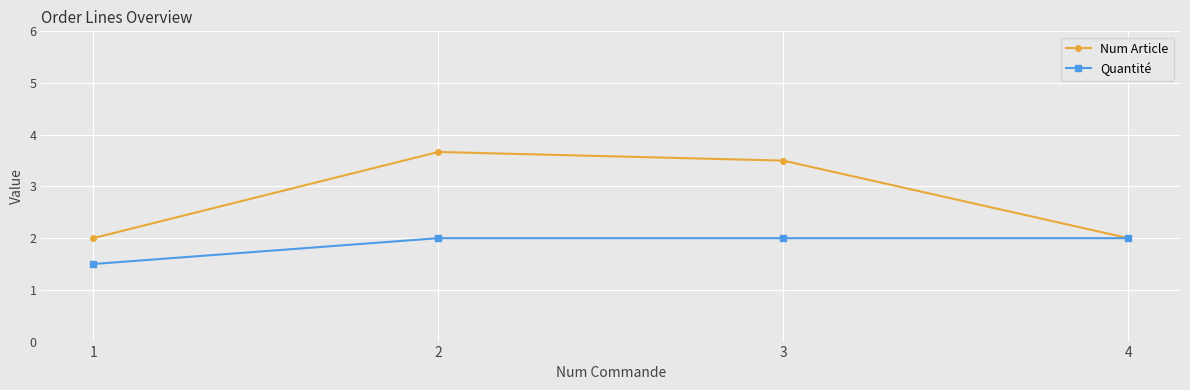

What is the average value of the Num Article series?

2.8